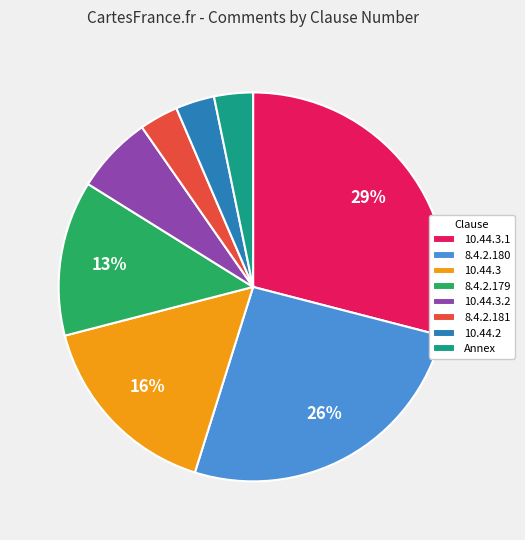

Which slice is the largest?

10.44.3.1